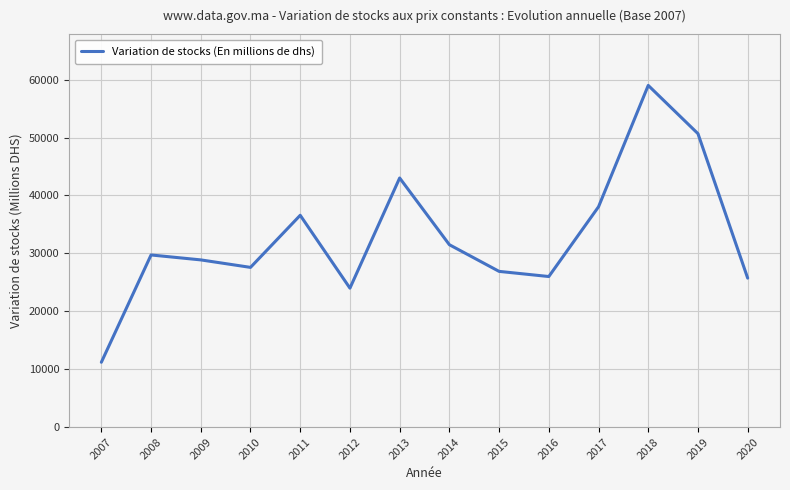

At which category does the data reach its first local valley?

2010